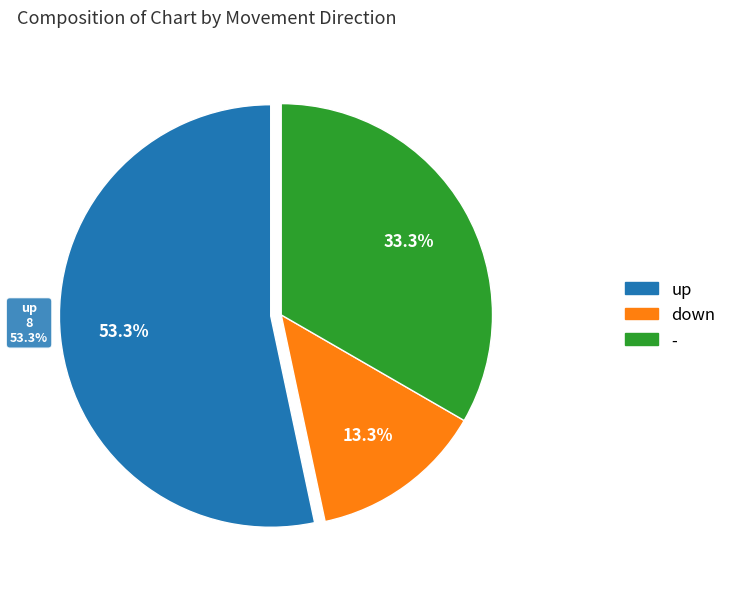

Which slice represents more than half of the pie?

up